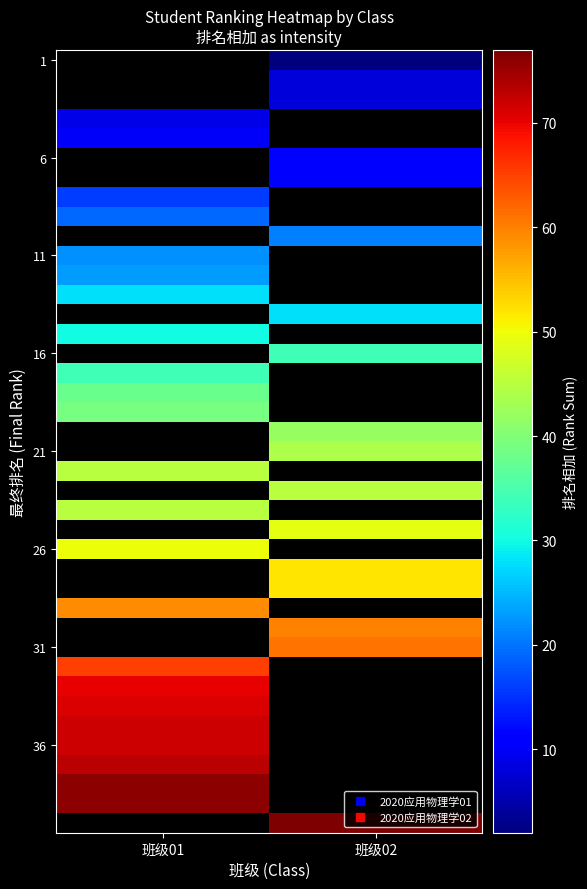

Read the 31 value at 班级02.

61.0